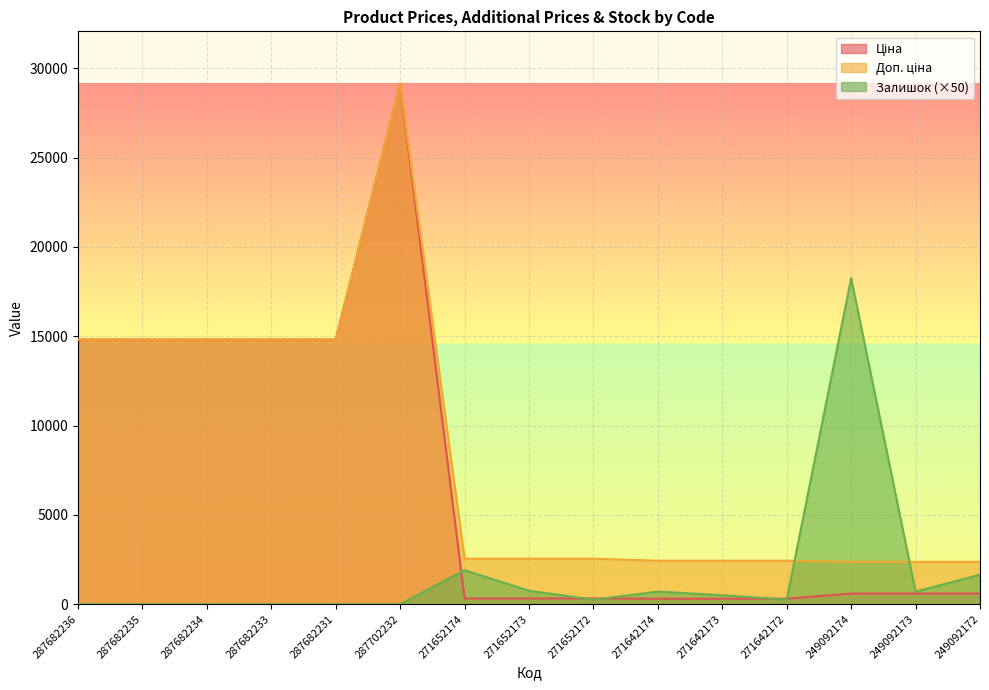

Does the chart display data point markers on the line(s)?

No